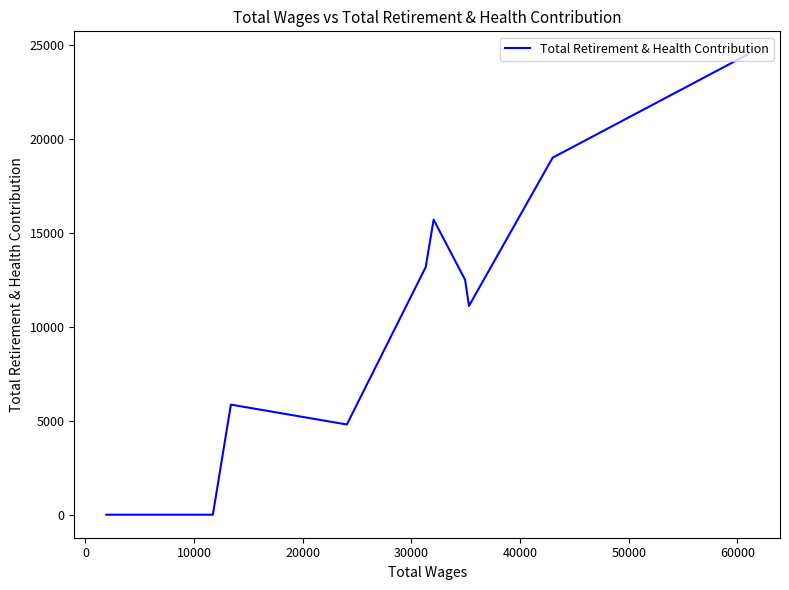

How many series are shown in this chart?

1